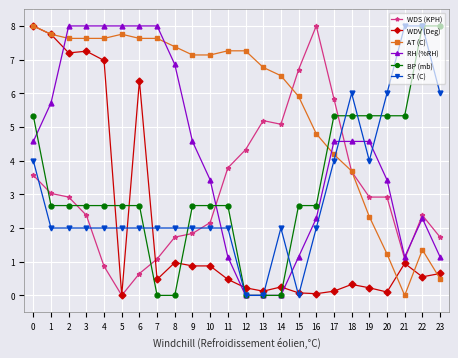

How many intersections are there between WDV (Deg) and BP (mb)?

5